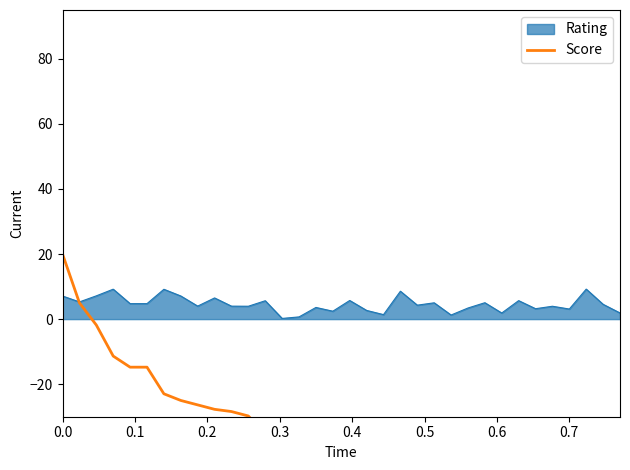

What is the greatest value displayed?

20.0